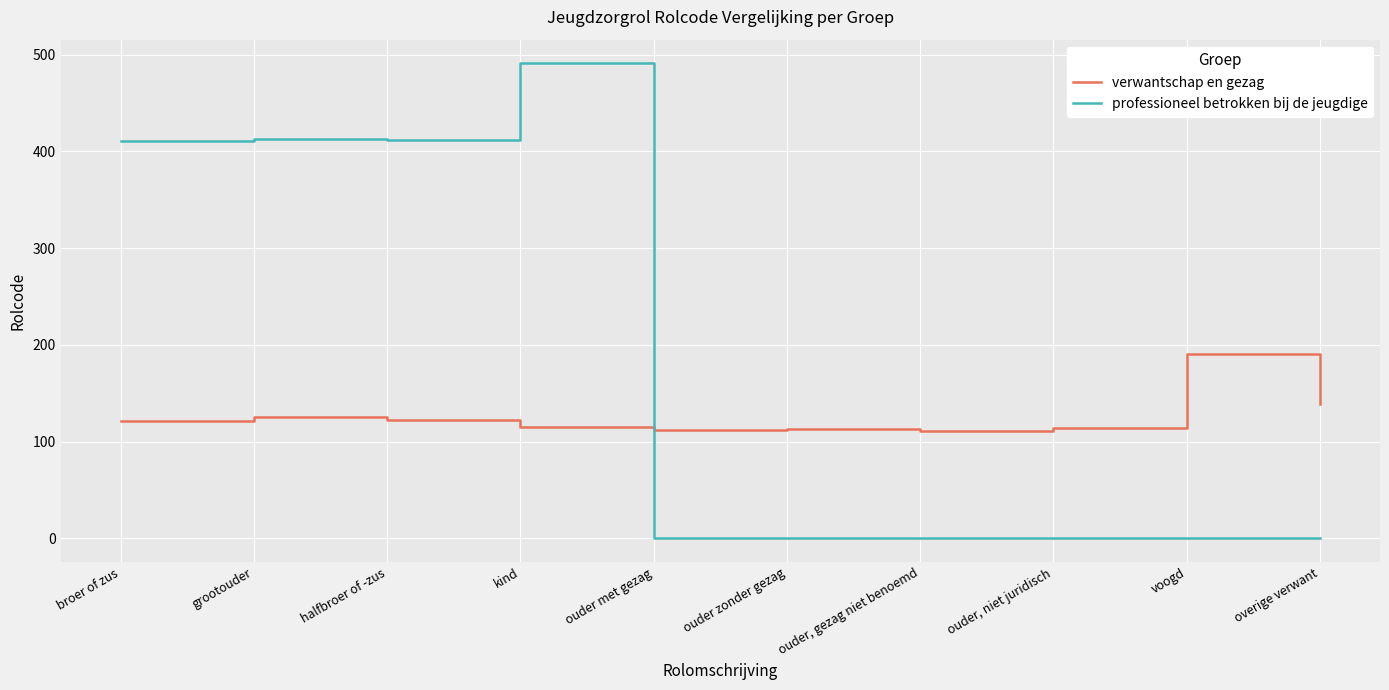

True or false: verwantschap en gezag and professioneel betrokken bij de jeugdige intersect in this chart.

True